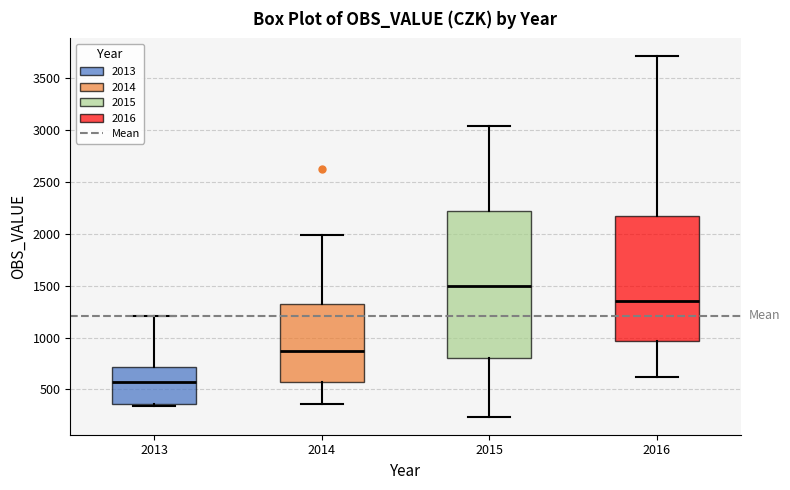

Where is the upper edge of the box at x = 2016 on the y-axis? The values are not printed on the chart, so give them approximately, as read against the axis.

2150